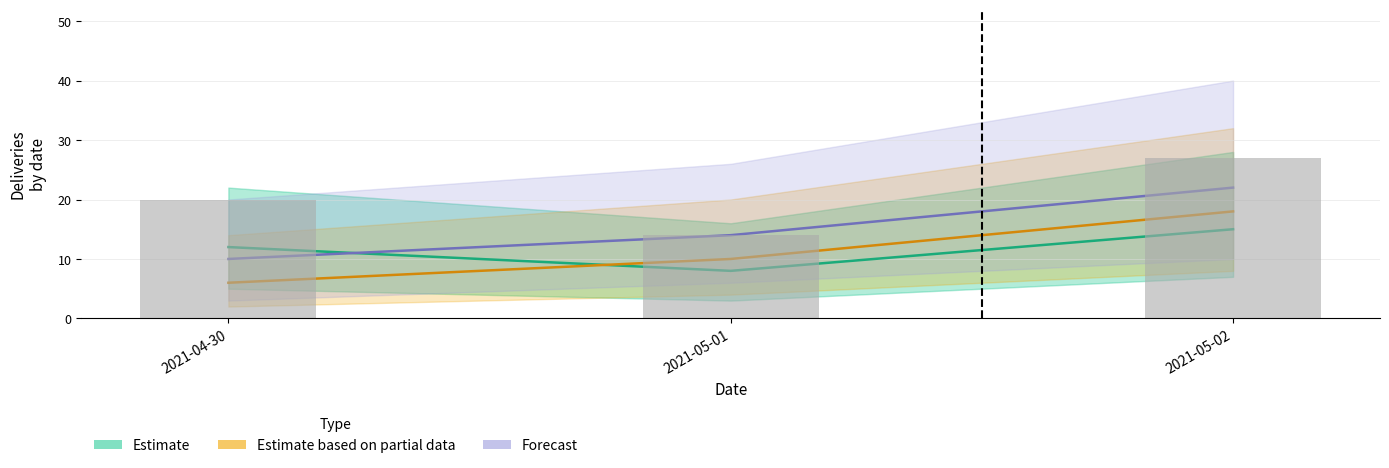

What is the minimum value shown in the chart?

6